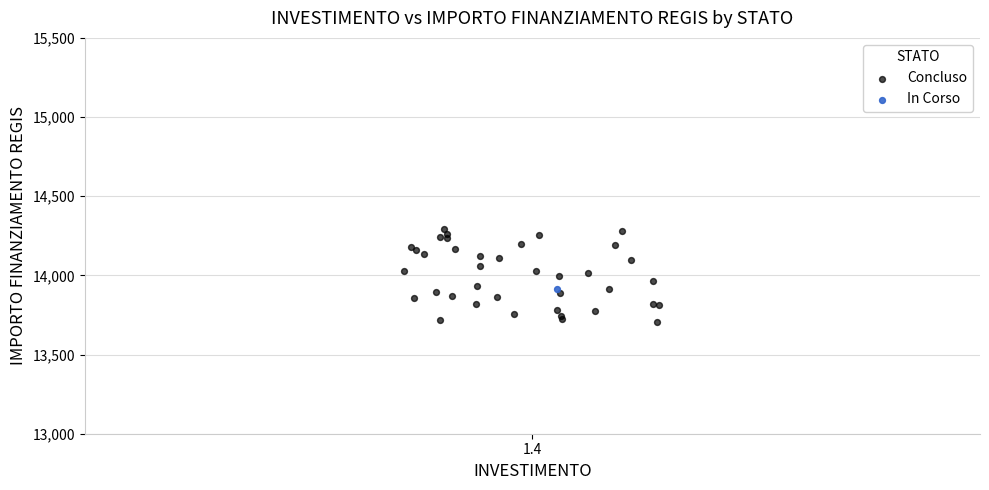

What are all the series names shown in the legend?

Concluso, In Corso